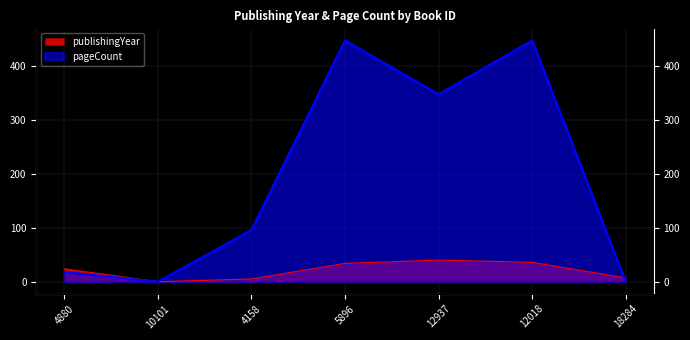

Between which two adjacent categories do pageCount and publishingYear first intersect?

12018 and 18284